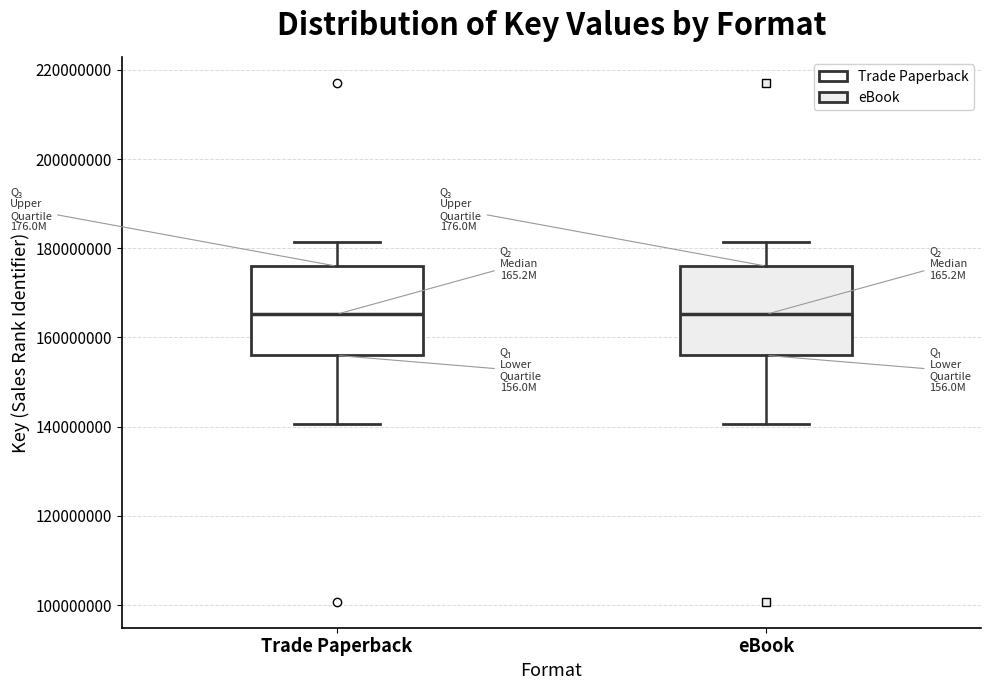

Reading left to right, read every box against the y-axis: the position of its median line, the range the box covers, and the ends of its whiskers. The values are not printed on the chart, so give them approximately, as read against the axis.

Trade Paperback: median 166000000, box 156000000 to 176000000, whiskers 140000000 to 182000000
eBook: median 166000000, box 156000000 to 176000000, whiskers 140000000 to 182000000